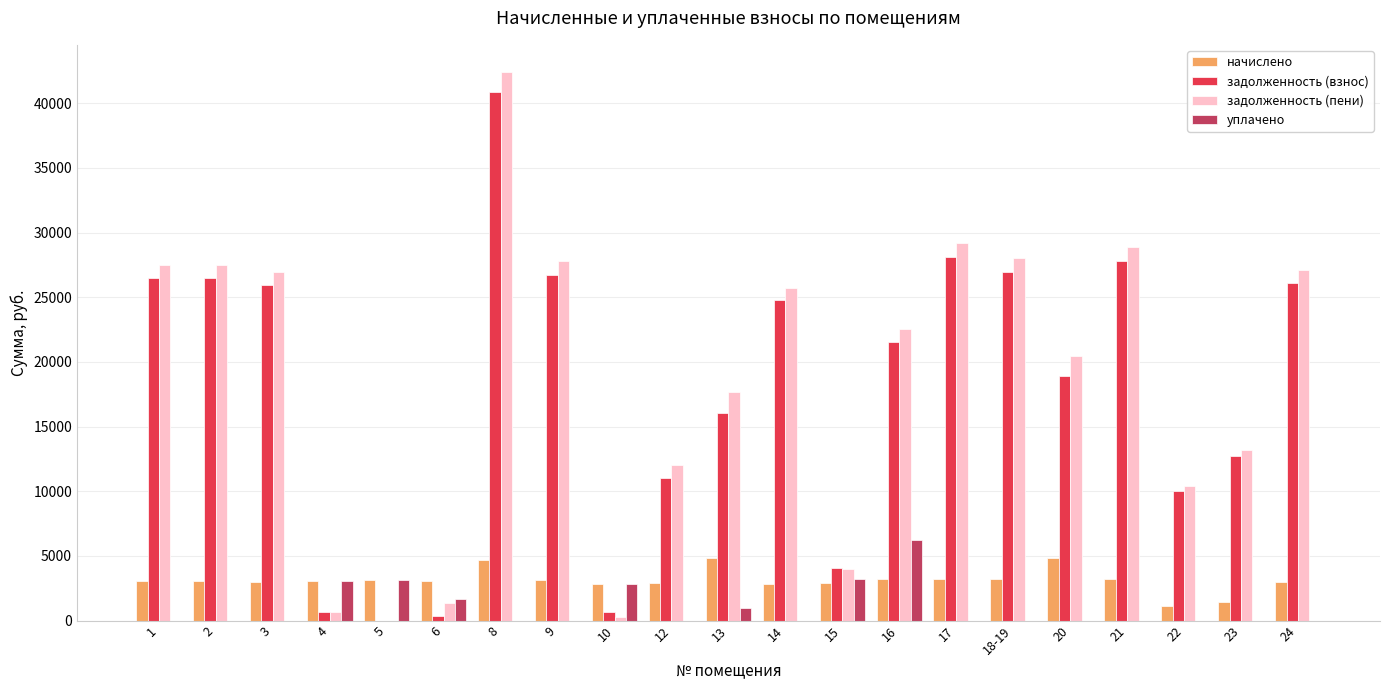

What is the sum of all начислено values?

65625.8